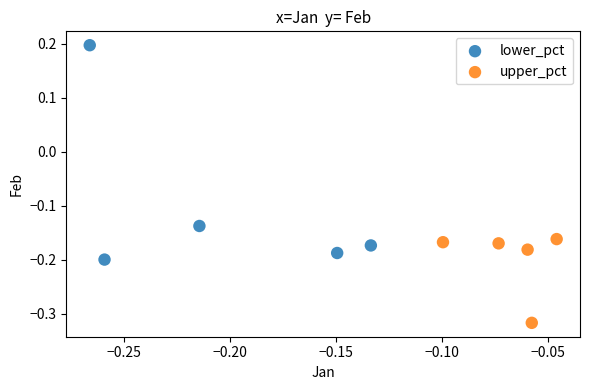

Which series reaches the minimum Y coordinate?

upper_pct